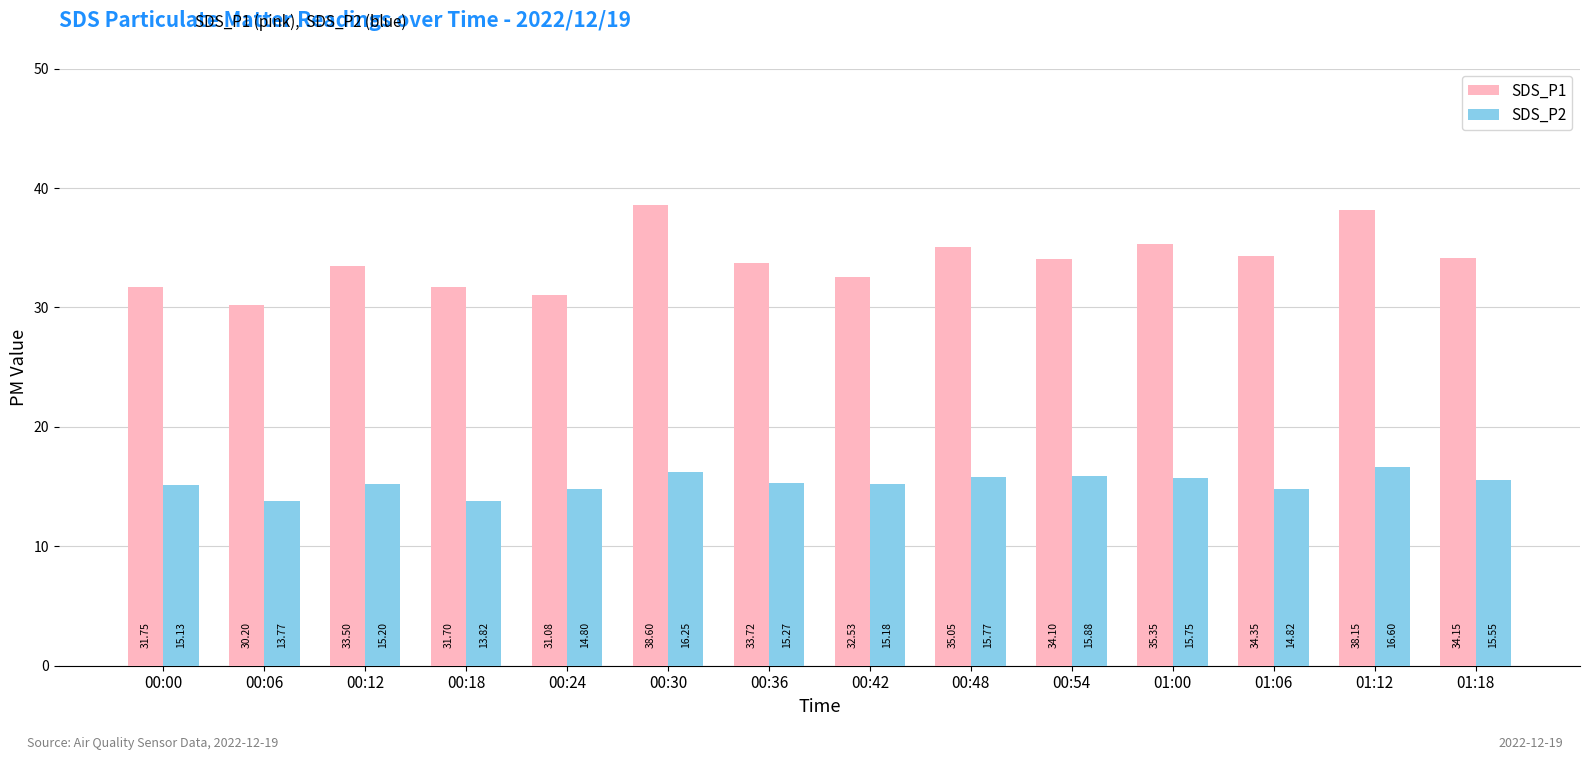

How many bars are there in total?

28